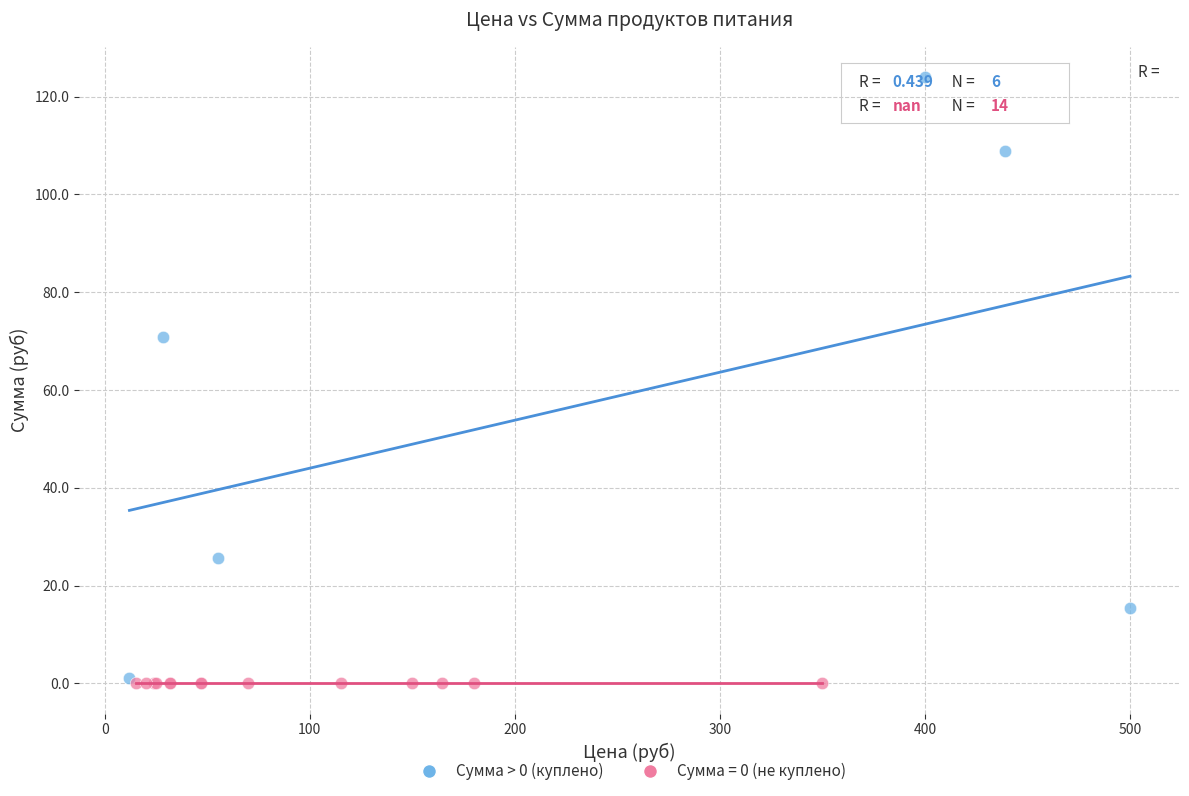

Which series contains the highest Y value?

Сумма > 0 (куплено)